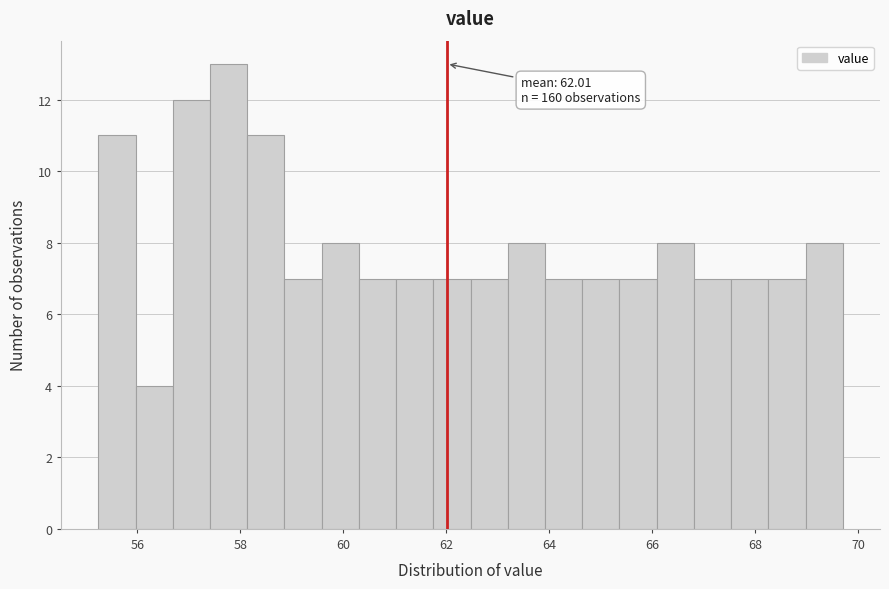

Read against the x-axis, roughly where is the centre of the tallest bar?

57.8